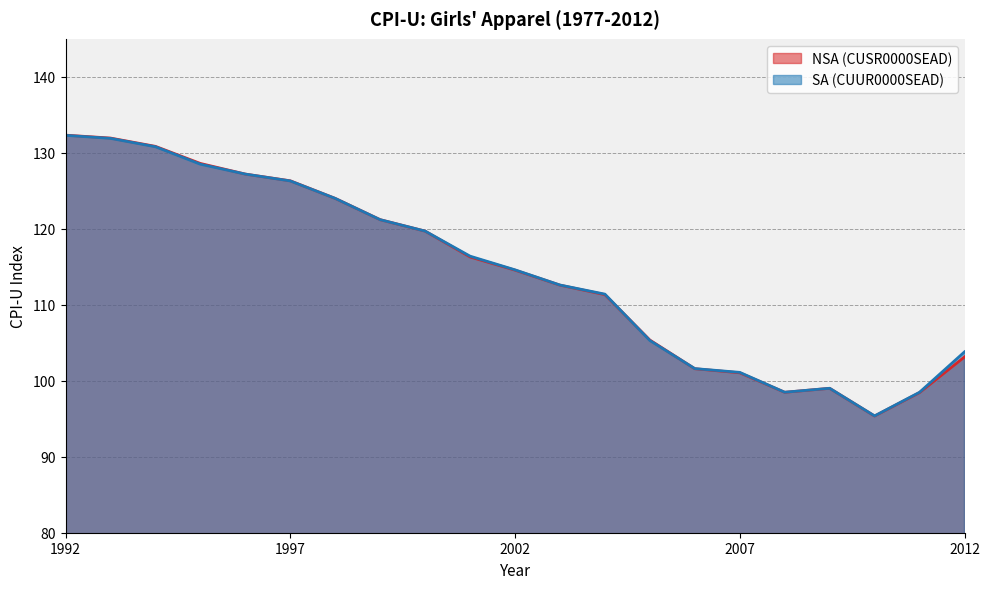

What is the sum of the SA (CUUR0000SEAD) values at 2008 and 2002?

213.1